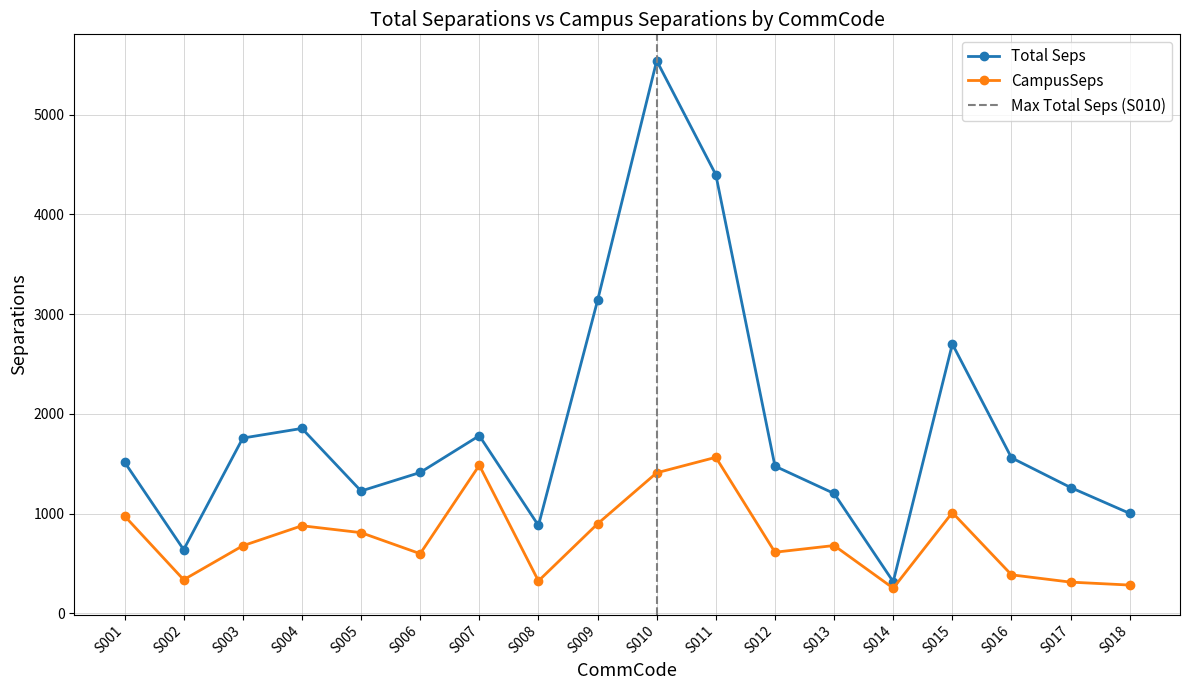

What is the average value of the Total Seps series?

1871.3